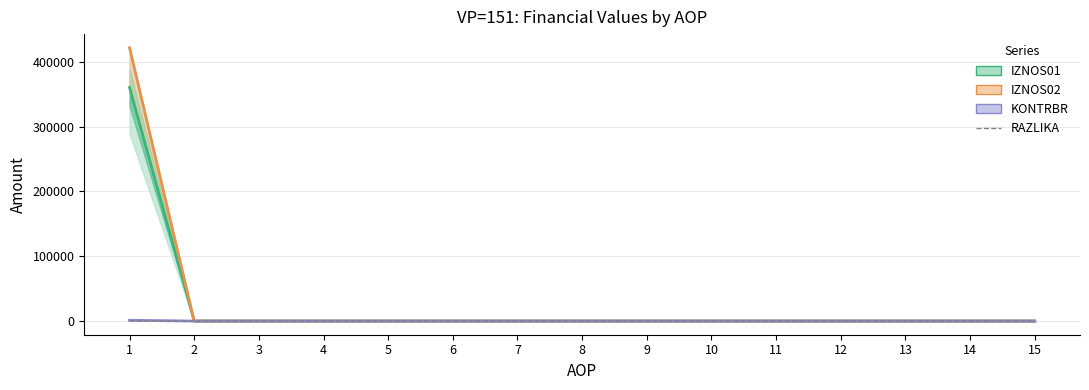

True or false: KONTRBR and IZNOS01 (line) intersect in this chart.

False